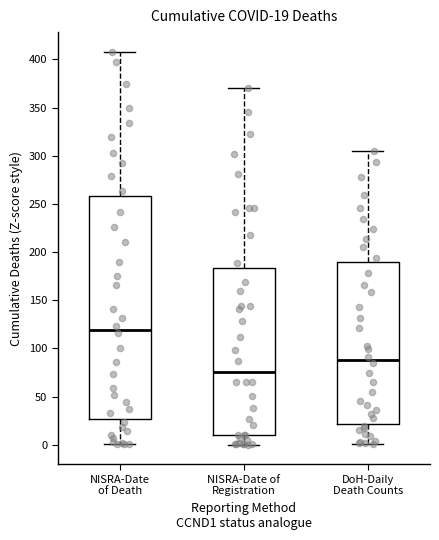

Which box is the tallest, from its lower edge to its upper edge?

NISRA-Date of Death